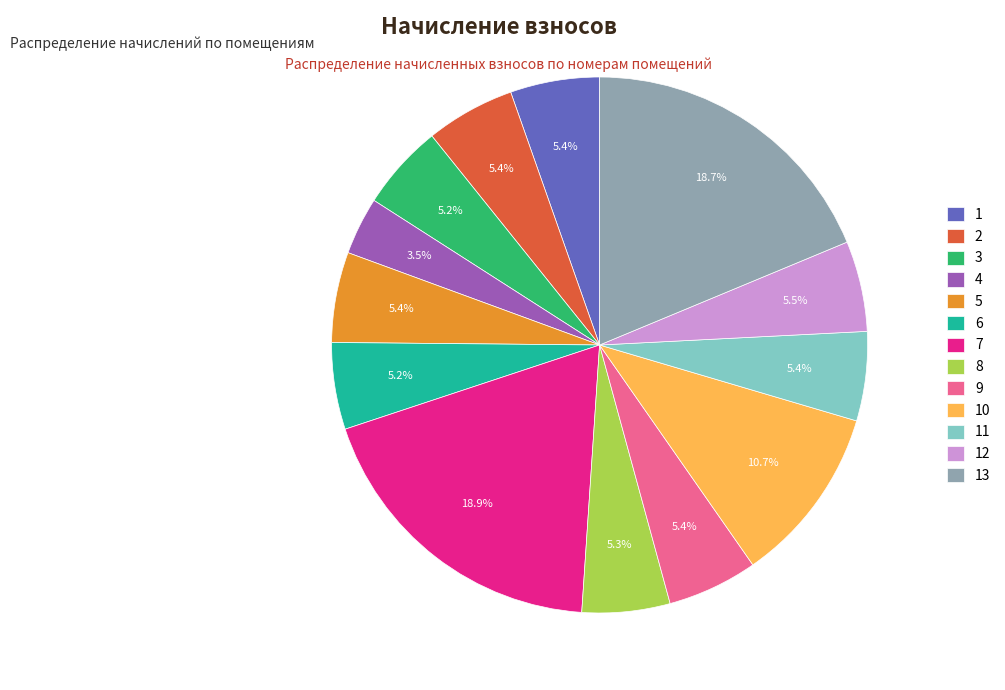

True or false: 13 accounts for 26% of the total.

False